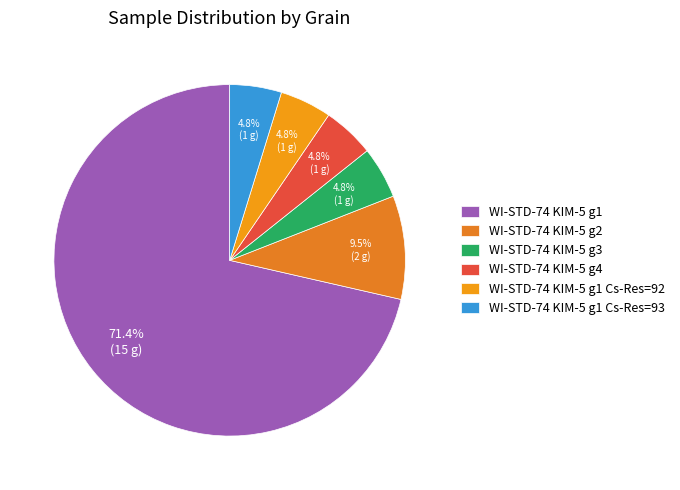

What percentage is NOT represented by WI-STD-74 KIM-5 g2?

90.5%